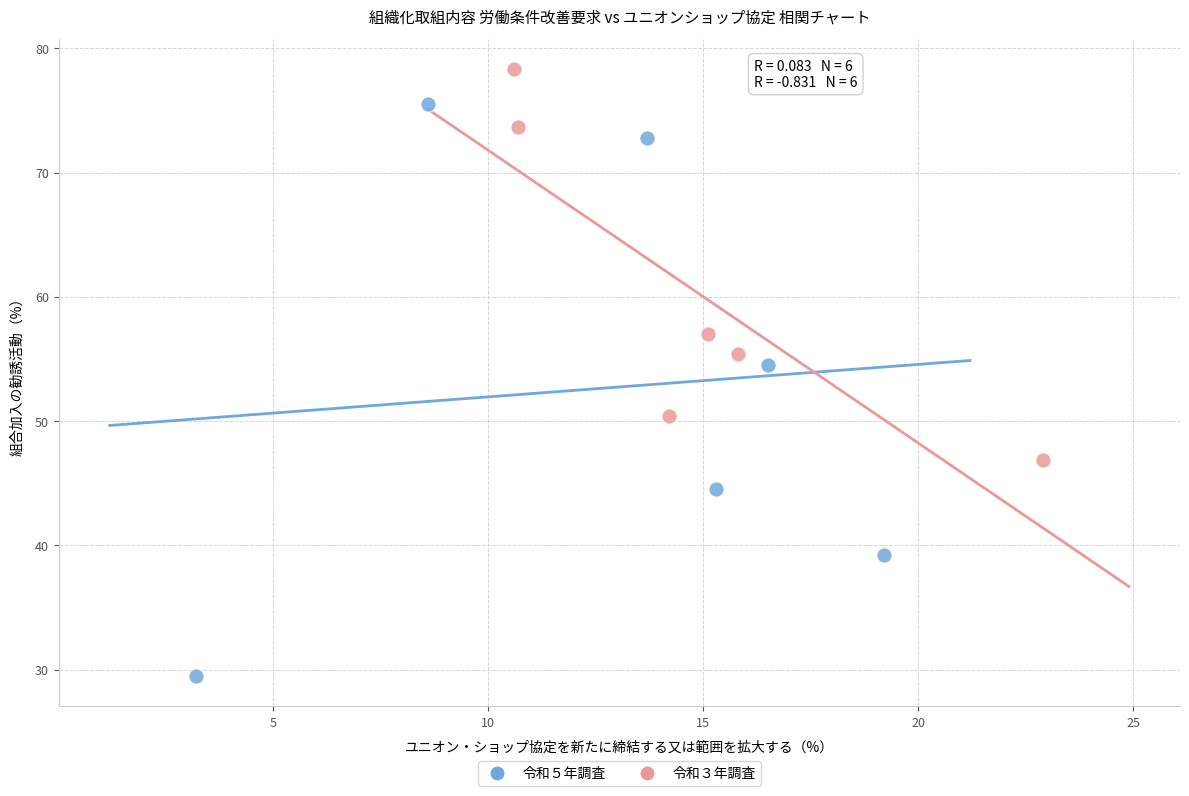

What are all the series names shown in the legend?

令和５年調査, 令和３年調査